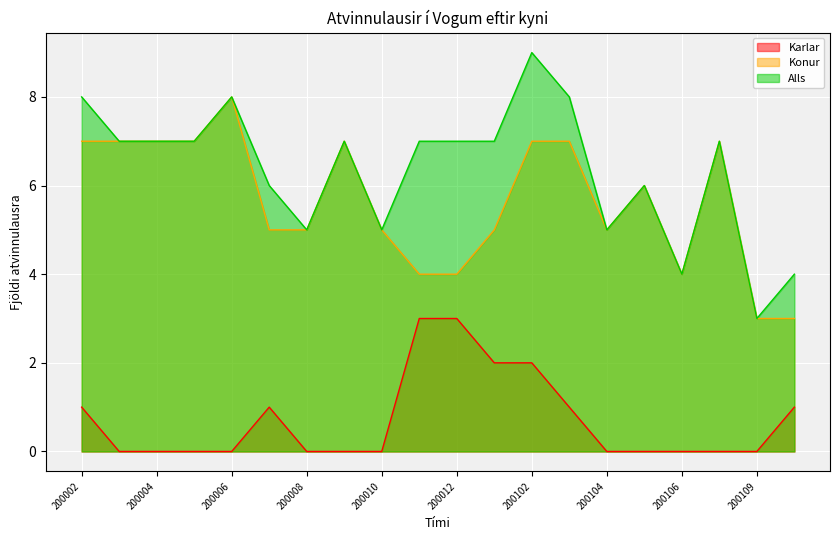

Is the value of Konur at 200011 greater than the value of Alls at 200102?

No